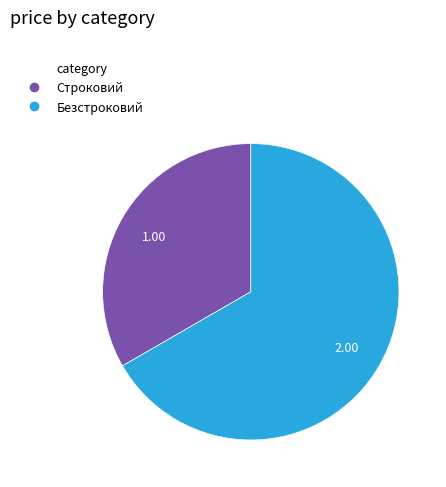

What is the largest slice in the pie chart?

Безстроковий